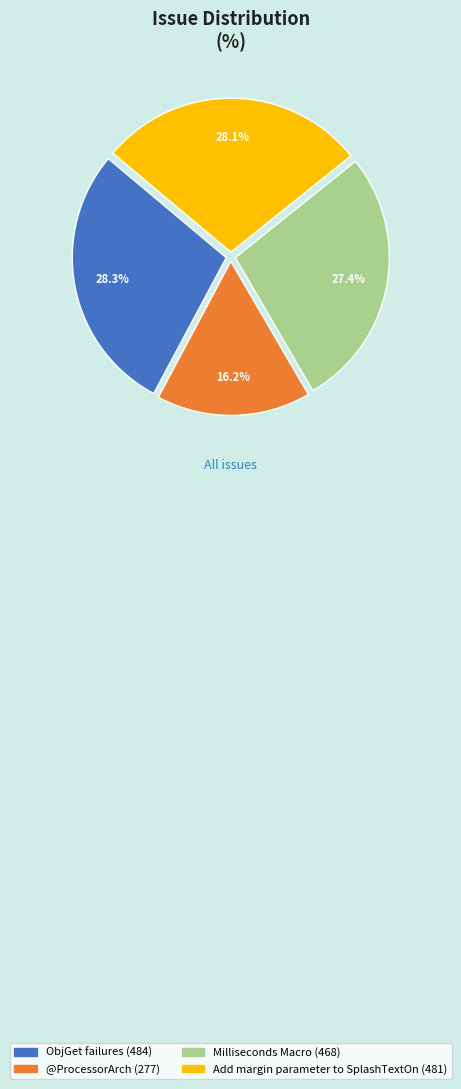

True or false: @ProcessorArch accounts for 2% of the total.

False